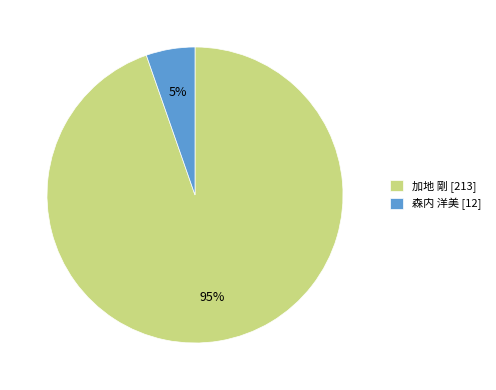

To the nearest percent, what portion does 森内 洋美 represent?

5%